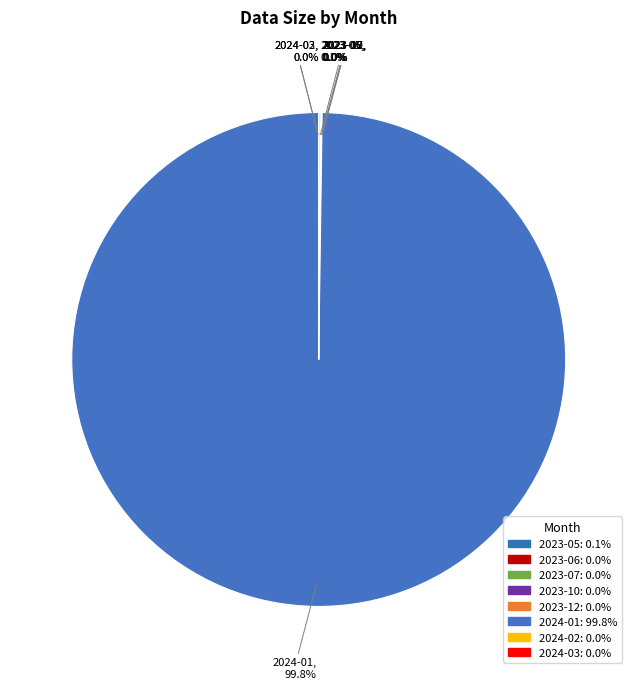

Does any single category account for the majority?

Yes